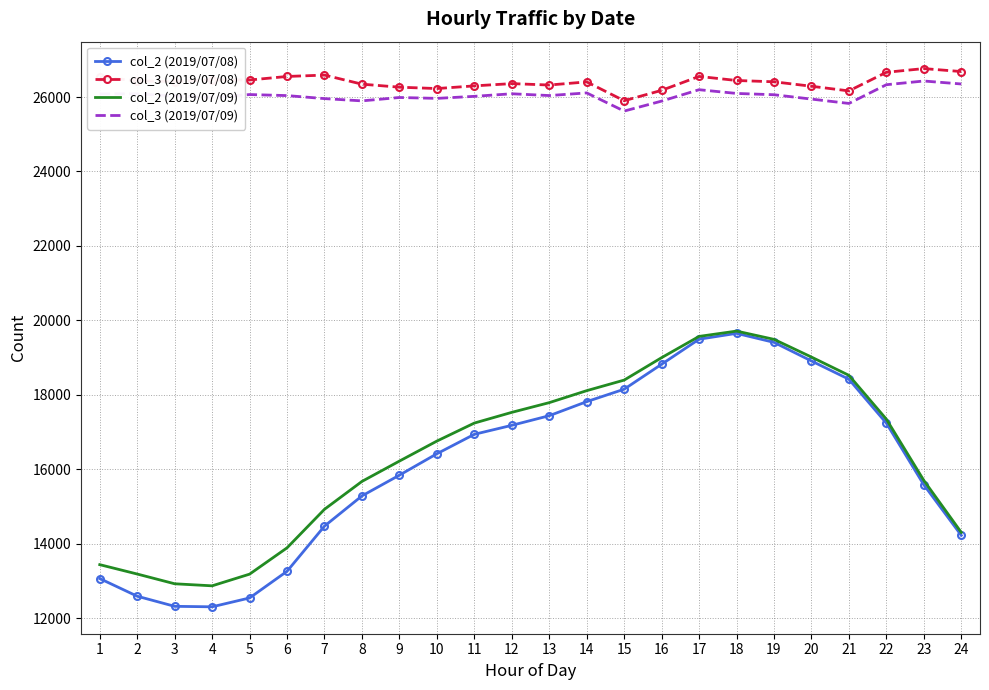

What is the total value across all series at 23?

84477